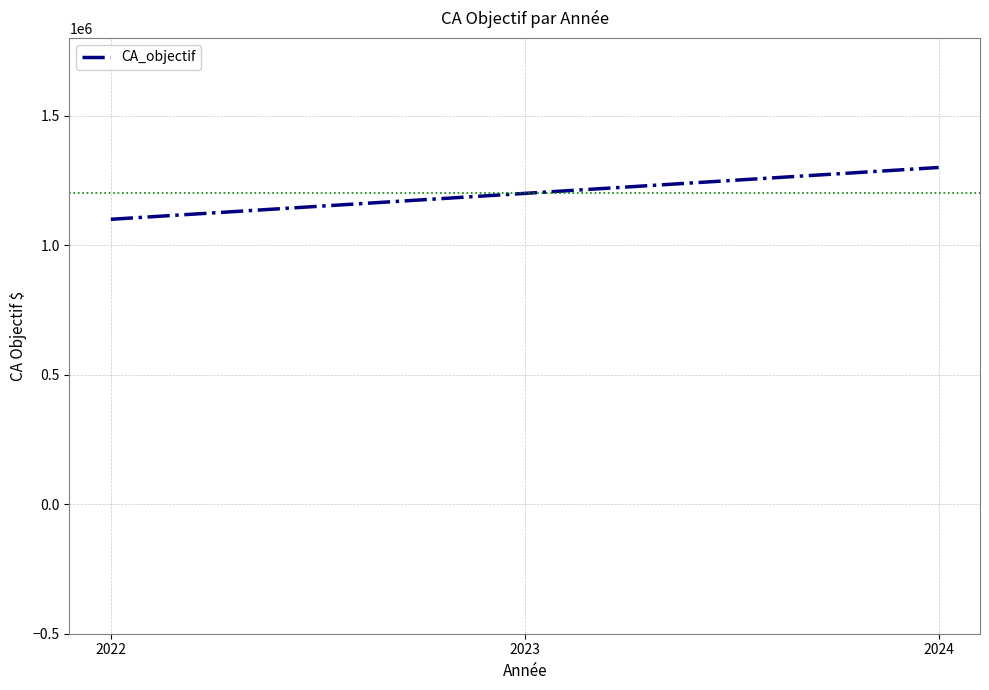

Reading left to right, what are all the values shown in this chart?

1100000	1200000	1300000